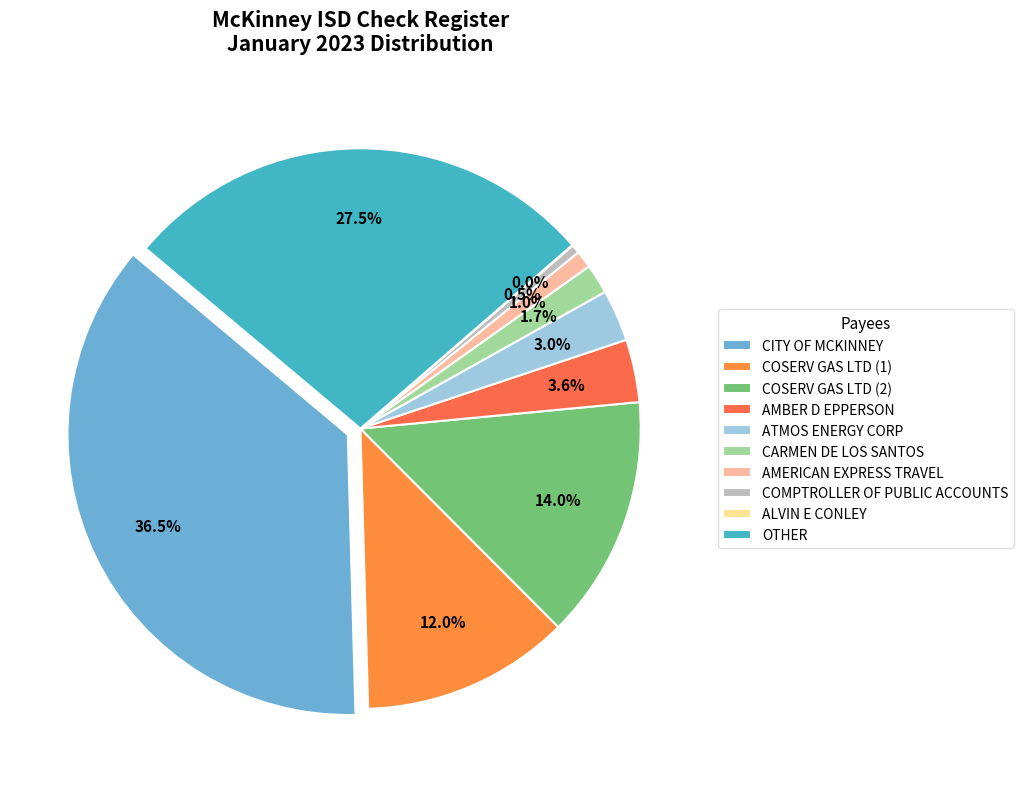

Which slice is the smallest?

ALVIN E CONLEY